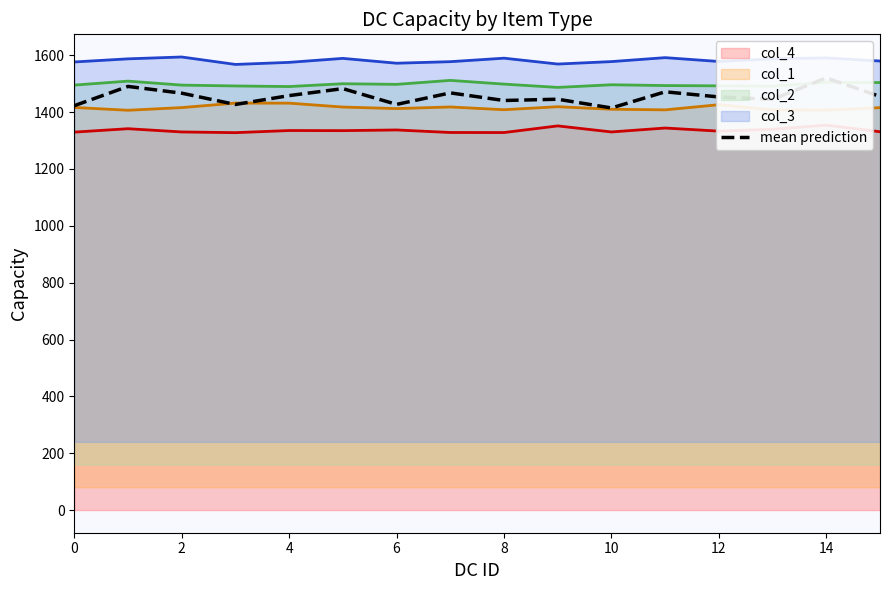

Reading right to left, transcribe all the data shown in this chart.

col_4 line: 1330.8	1354.0	1339.4	1333.0	1343.9	1330.1	1351.4	1328.0	1328.2	1337.1	1334.7	1335.1	1327.6	1330.1	1341.5	1329.5
col_1 line: 1415.6	1406.9	1407.8	1426.0	1407.8	1410.0	1418.9	1408.3	1418.0	1412.3	1417.7	1431.4	1431.6	1415.8	1406.4	1416.3
col_2 line: 1503.9	1504.7	1491.3	1492.3	1493.3	1496.1	1486.8	1498.4	1511.5	1497.5	1499.7	1489.8	1491.9	1494.9	1508.9	1494.9
col_3 line: 1579.6	1590.6	1587.4	1578.0	1591.5	1577.6	1569.0	1589.6	1577.3	1571.9	1588.9	1574.9	1567.6	1593.8	1587.3	1576.3
mean prediction: 1454.8	1520.5	1444.8	1453.2	1471.2	1414.5	1445.2	1440.8	1467.5	1427.0	1482.5	1458.0	1426.8	1466.5	1490.2	1422.5